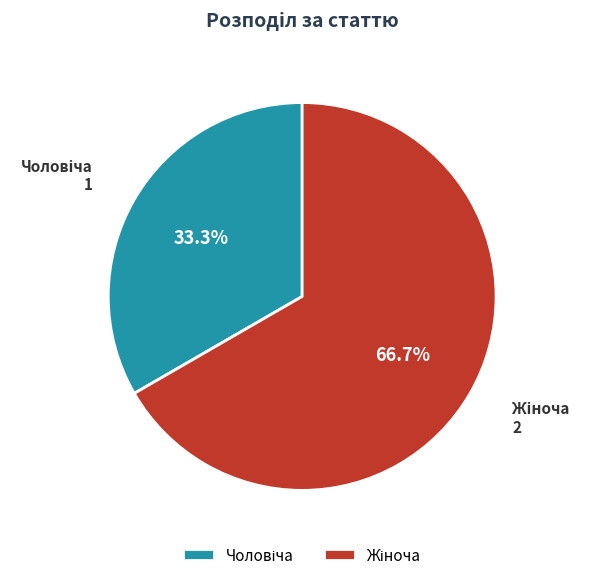

Is there a majority slice in this chart?

Yes